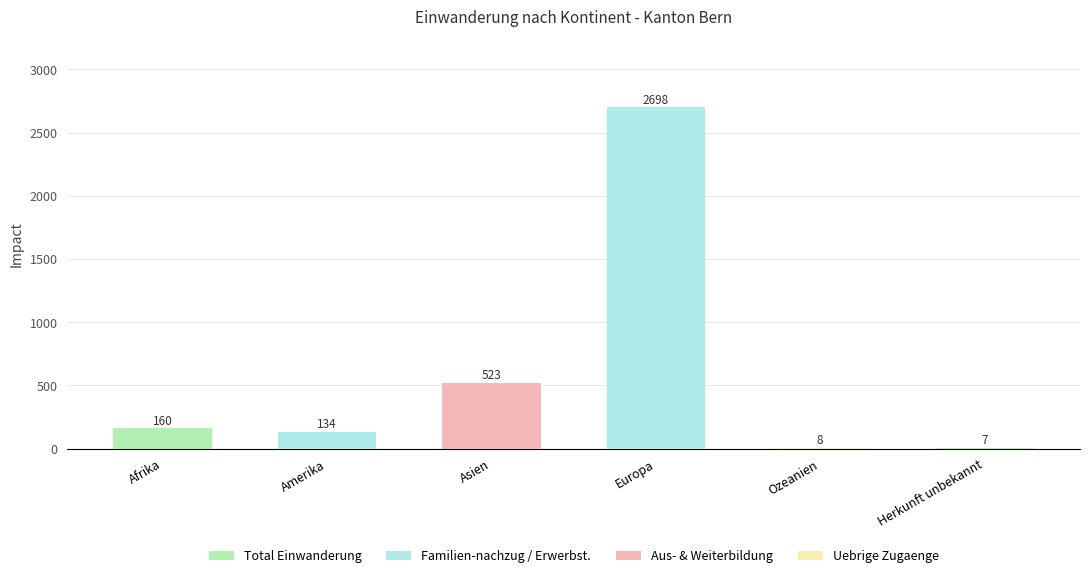

What is the sum of the values at Afrika and Asien?

683